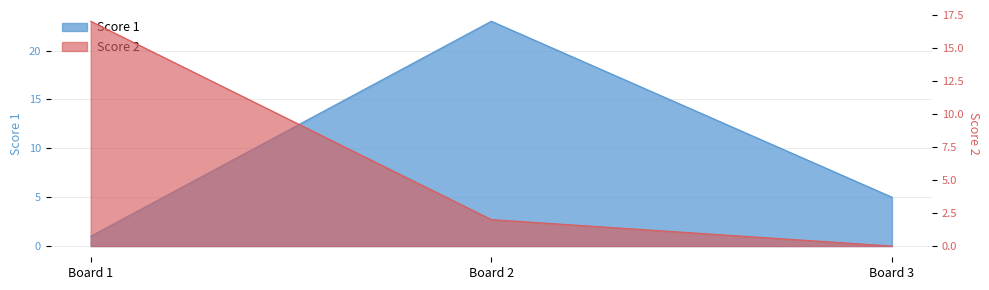

How many lines are shown in the chart?

2